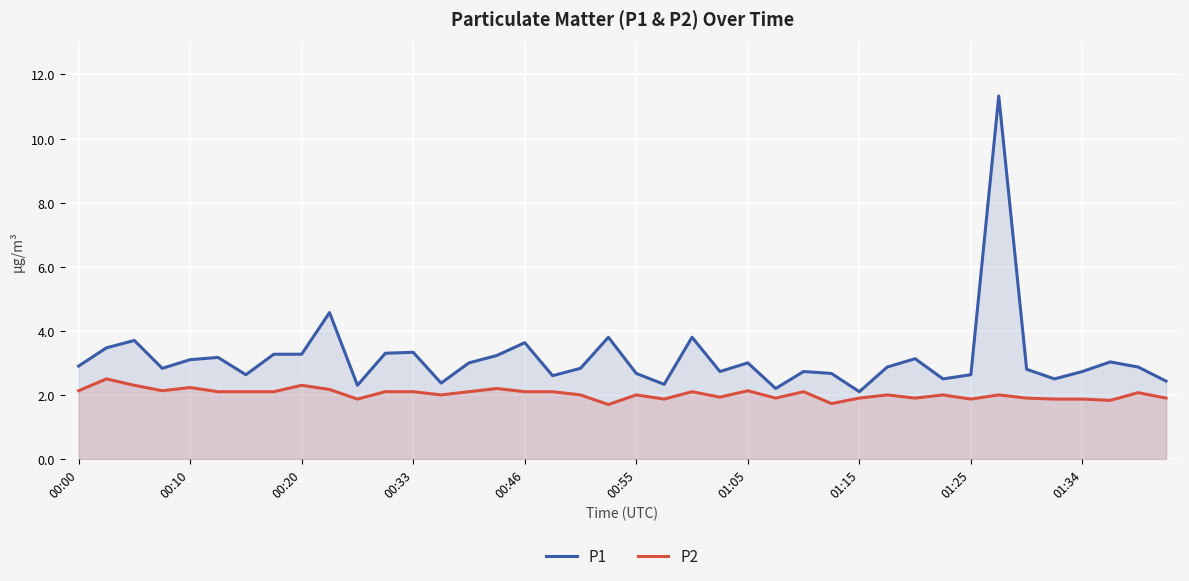

Which series has the largest total across all categories?

P1